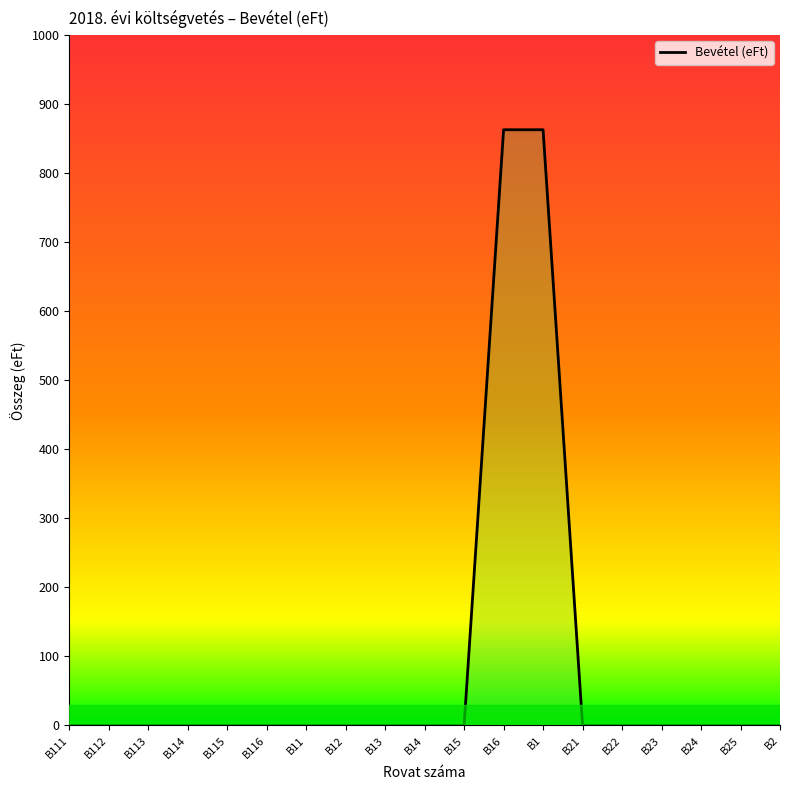

Which category has the lowest value across all series?

B111